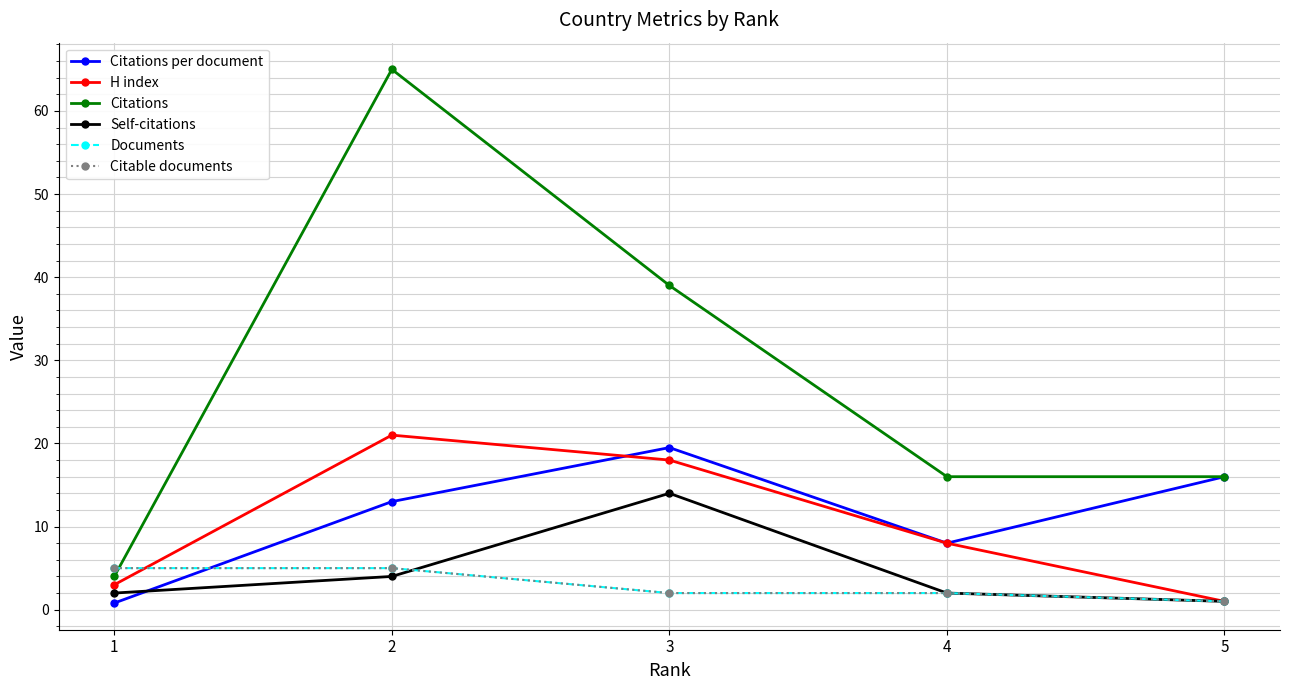

Rank the series at 5 from highest to lowest value.

Citations per document, Citations, H index, Self-citations, Documents, Citable documents